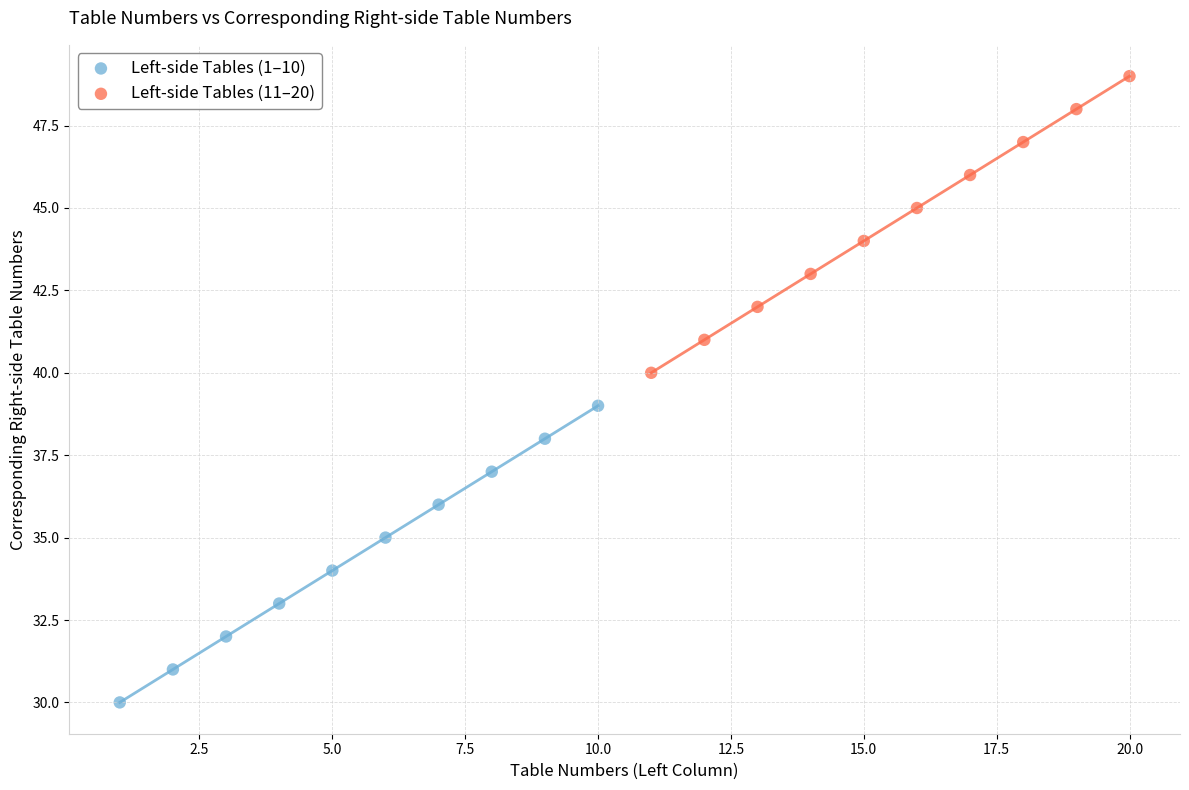

What are all the series names shown in the legend?

Left-side Tables (1–10), Left-side Tables (11–20)